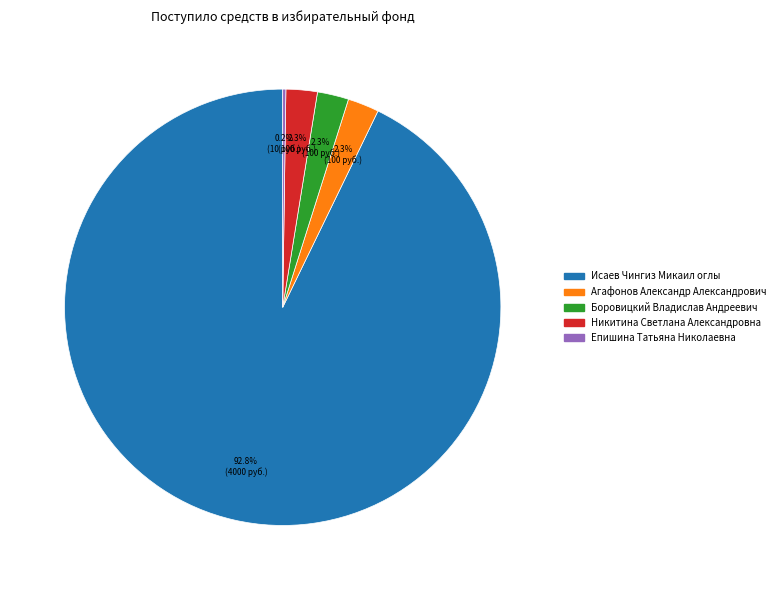

Does any single category account for the majority?

Yes